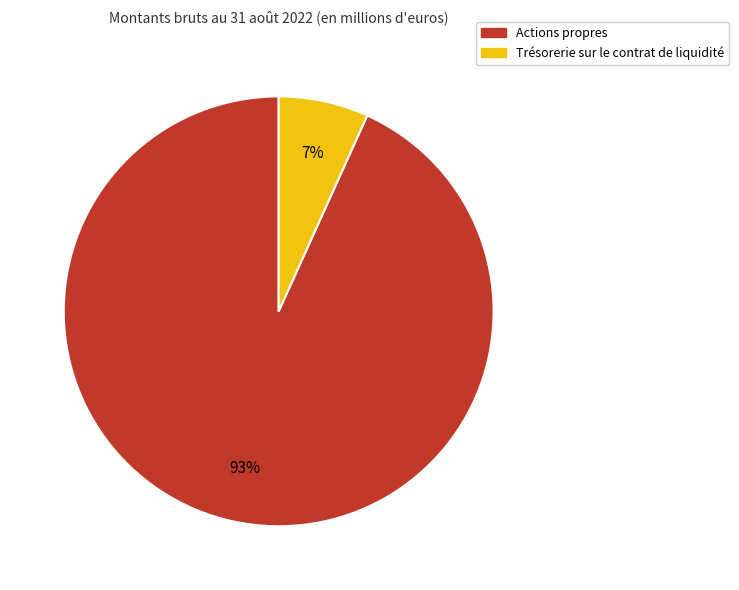

Between Actions propres and Trésorerie sur le contrat de liquidité, which is larger?

Actions propres